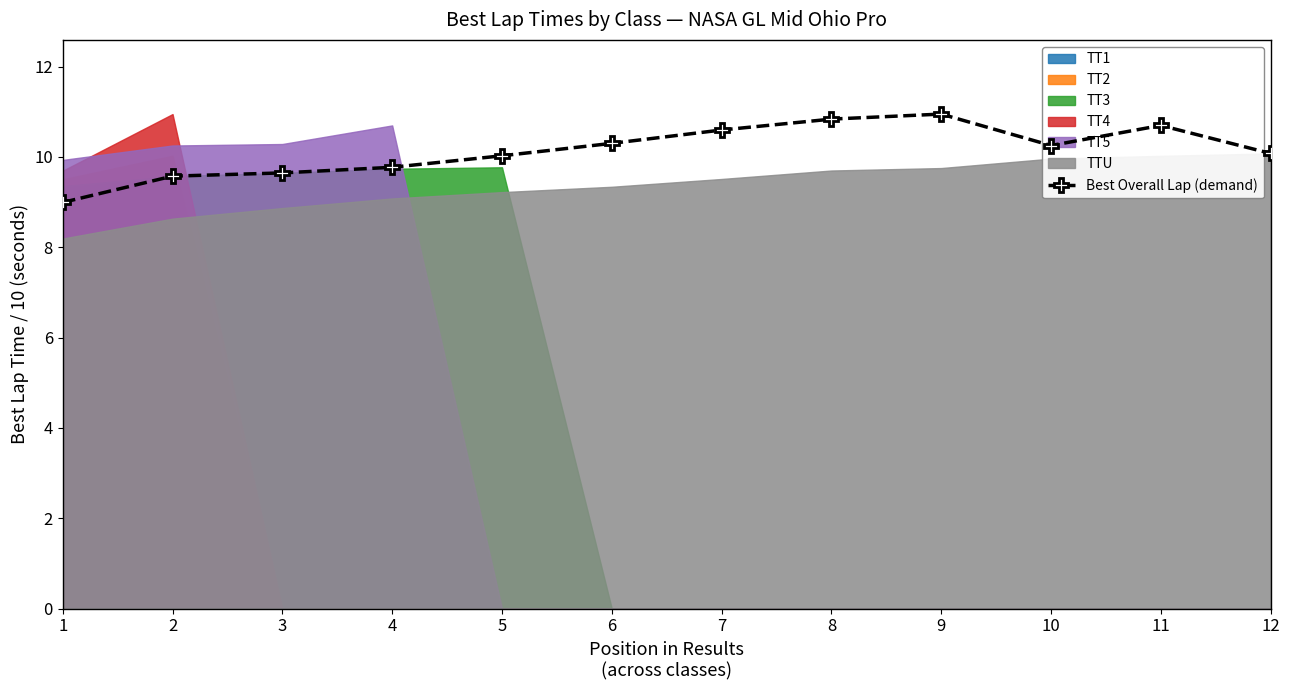

True or false: the data has more than 1 interior local peaks.

True